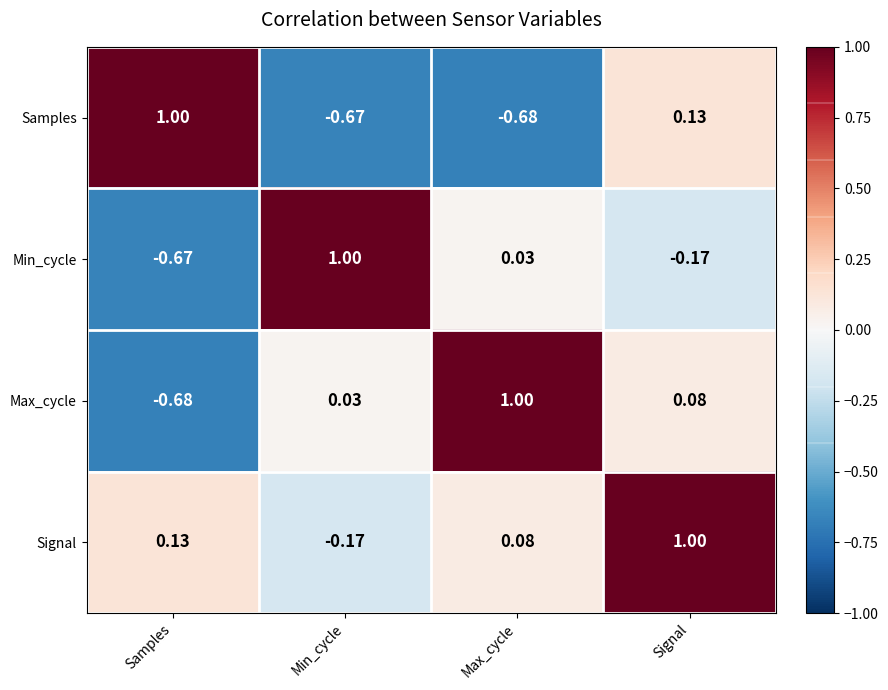

Count the number of categories in the chart.

4